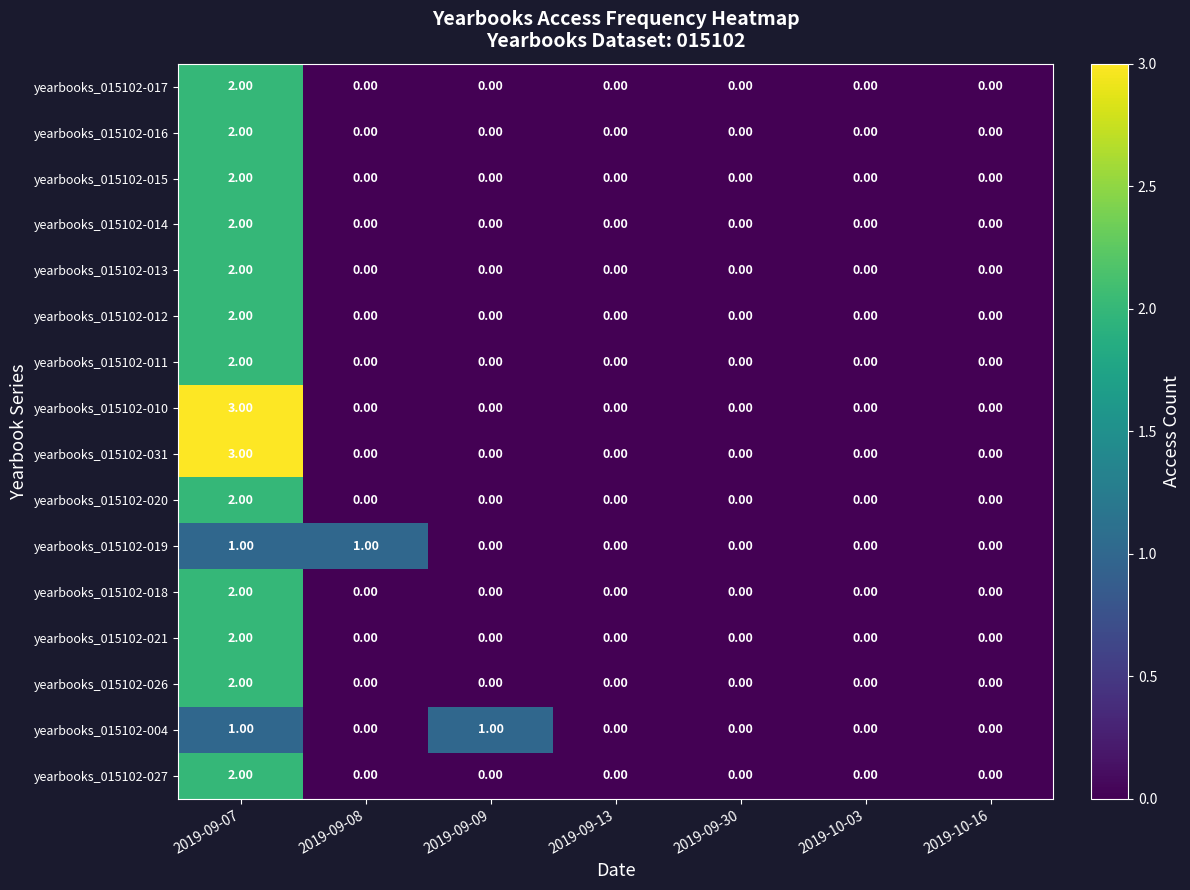

At which category is the sum across all series the highest?

2019-09-07